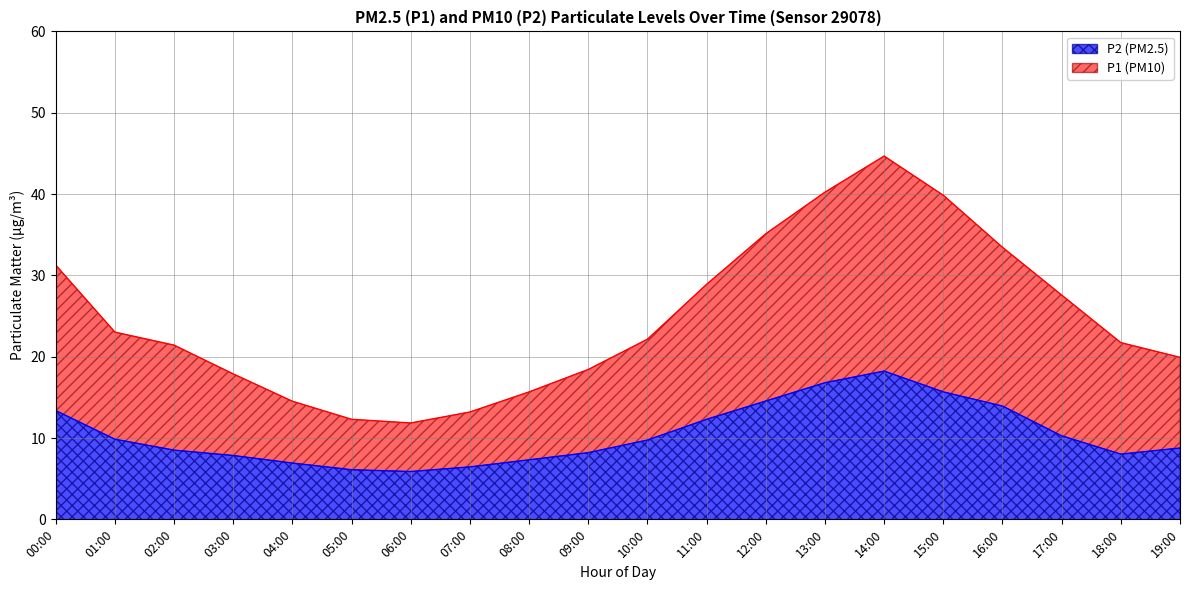

Reading left to right, extract all data points from this chart.

P1: 31.3	23.0	21.4	17.9	14.5	12.3	11.8	13.2	15.7	18.4	22.1	28.9	35.1	40.2	44.7	39.9	33.5	27.6	21.7	19.9
P2: 13.4	9.8	8.5	7.8	6.9	6.1	5.9	6.5	7.3	8.2	9.8	12.3	14.6	16.8	18.2	15.7	13.9	10.3	8.0	8.8